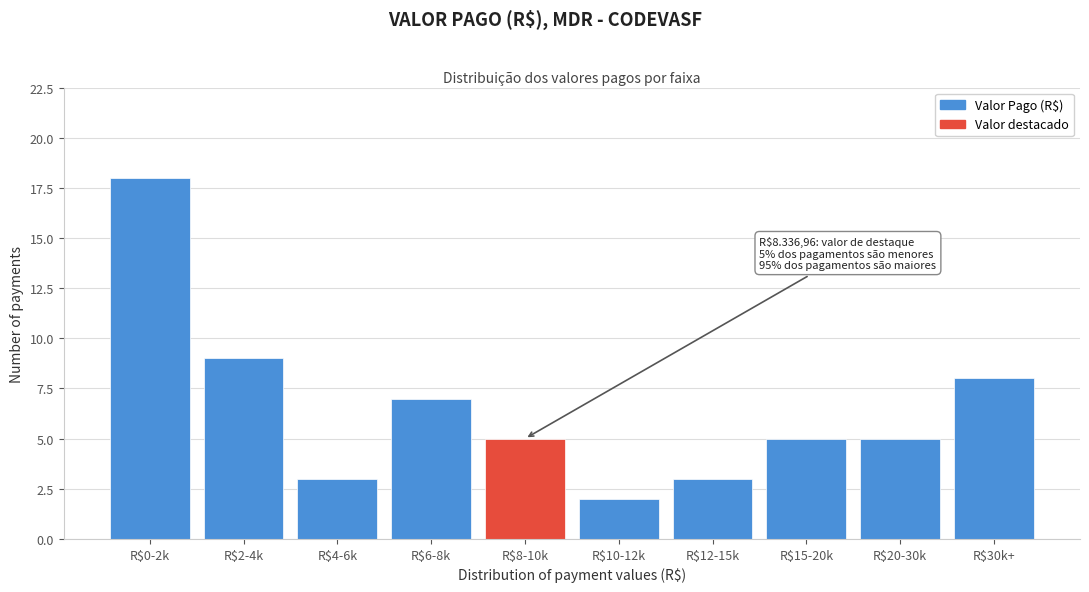

Reading right to left, what are all the values shown in this chart?

8	5	5	3	2	5	7	3	9	18